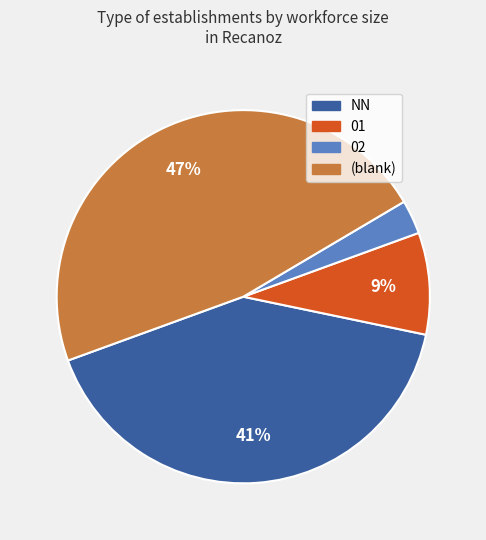

To the nearest percent, what is the average slice percentage?

25%